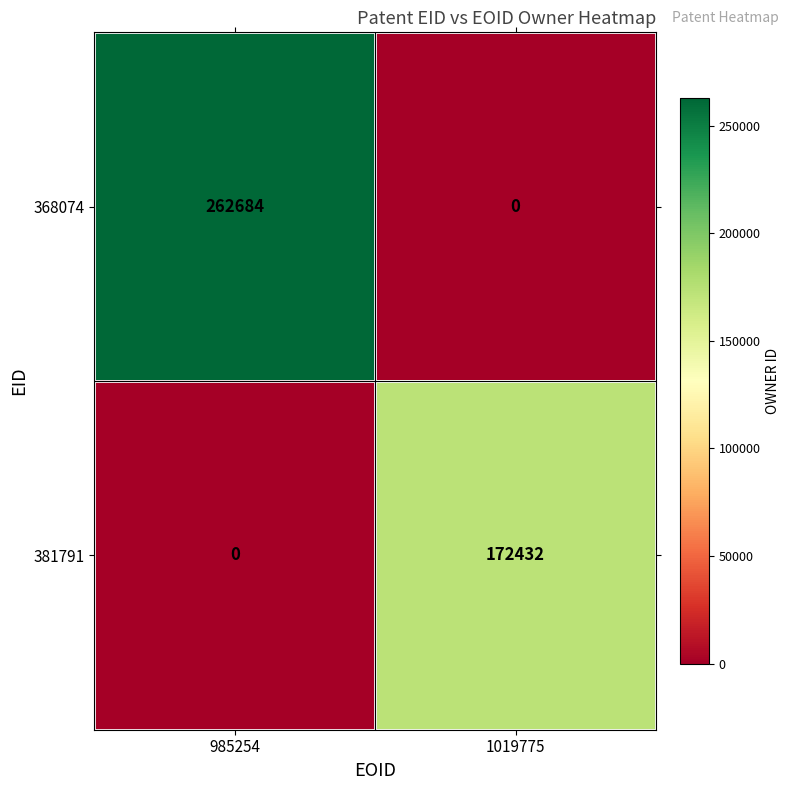

Reading right to left, list all the values displayed in this chart.

368074: 1019775=0	985254=262684
381791: 1019775=172432	985254=0